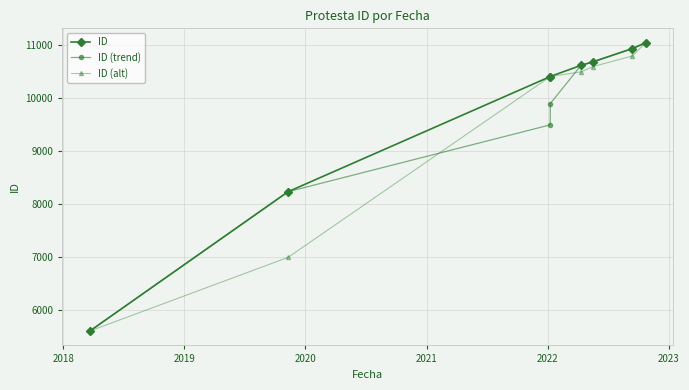

Reading left to right, list all the values displayed in this chart.

ID: 5611	8239	10411	10412	10623	10689	10940	11049
ID (trend): 5611	8239	9500	9900	10623	10689	10940	11049
ID (alt): 5611	7000	10411	10412	10500	10600	10800	11049